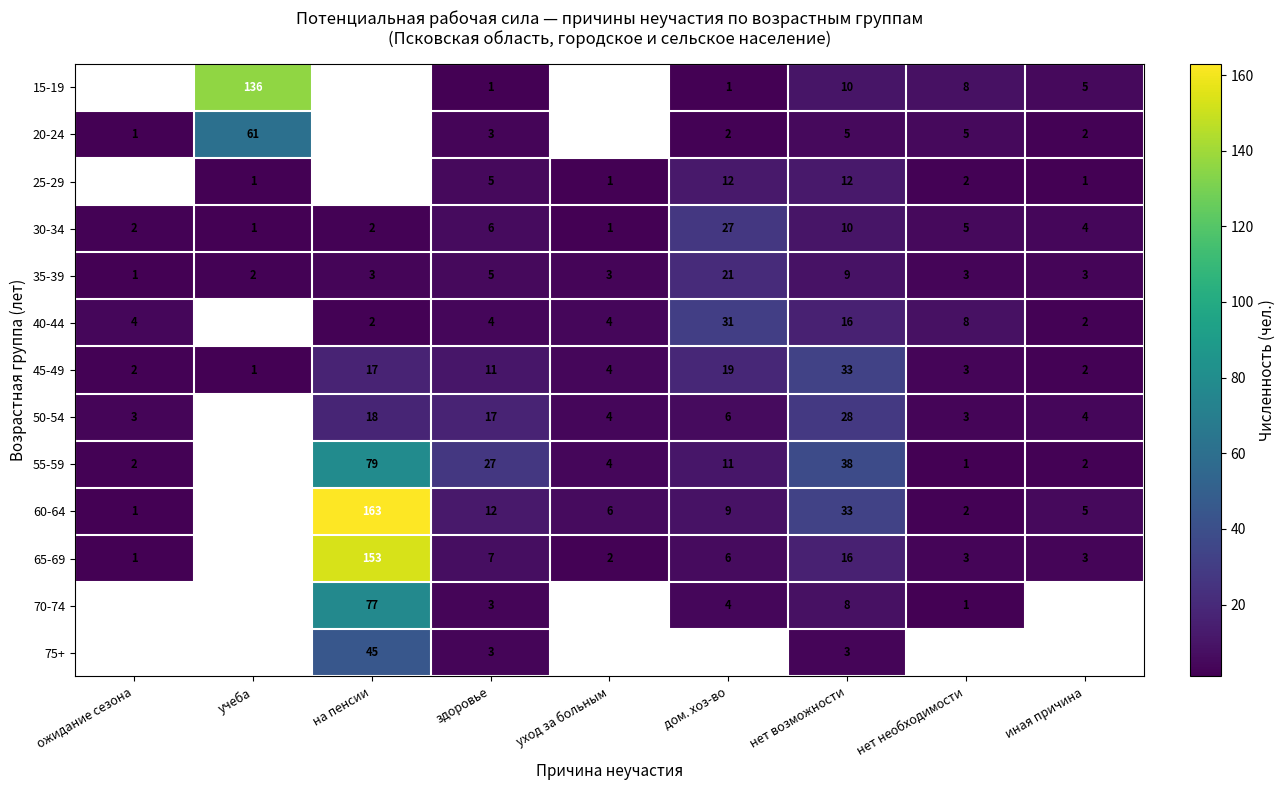

How many distinct data groups are displayed?

13